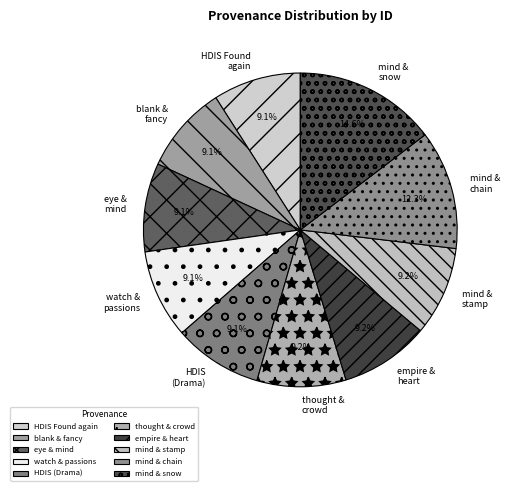

Which category has the biggest portion of the pie?

mind & snow